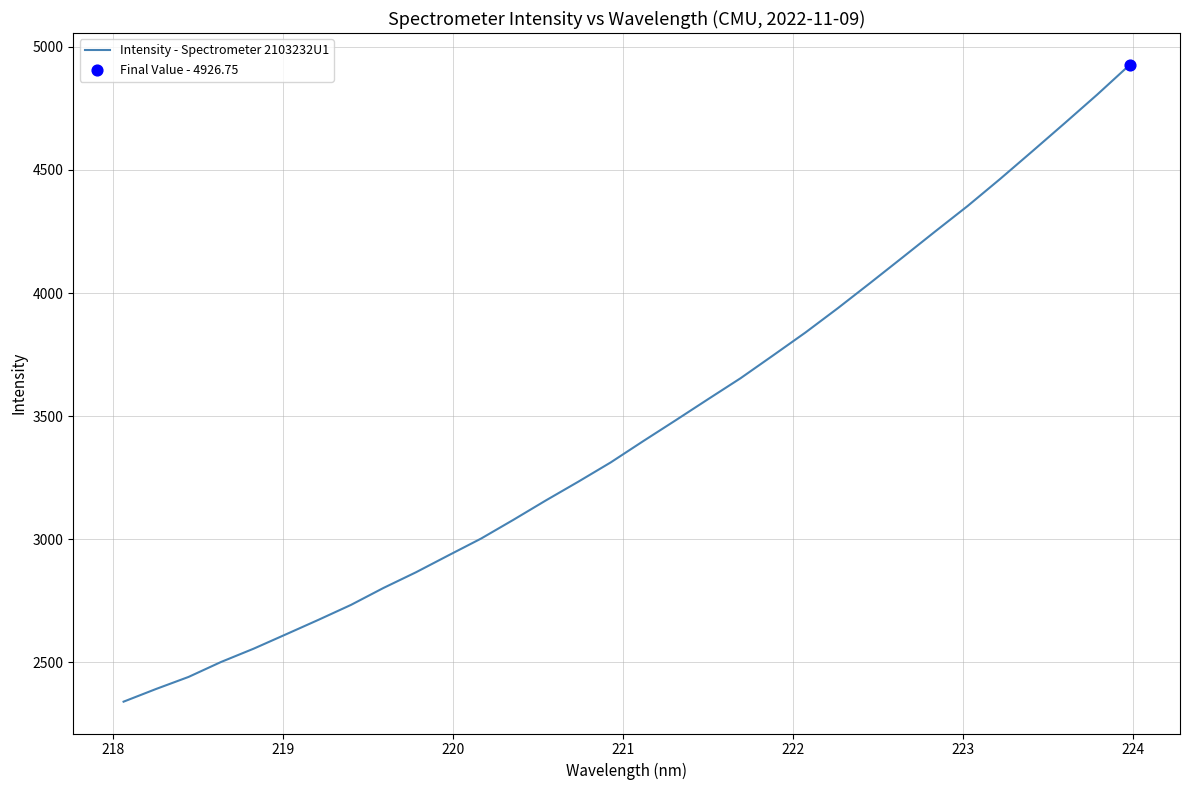

What is the minimum value shown in the chart?

2340.3